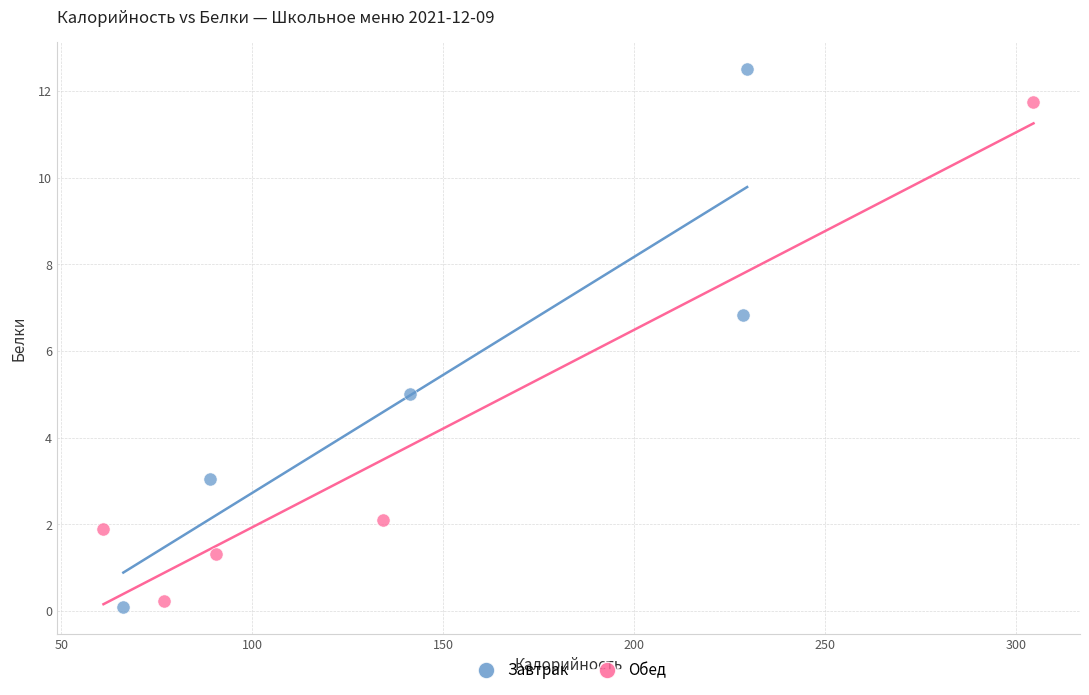

Which series has the widest spread of Y values?

Завтрак